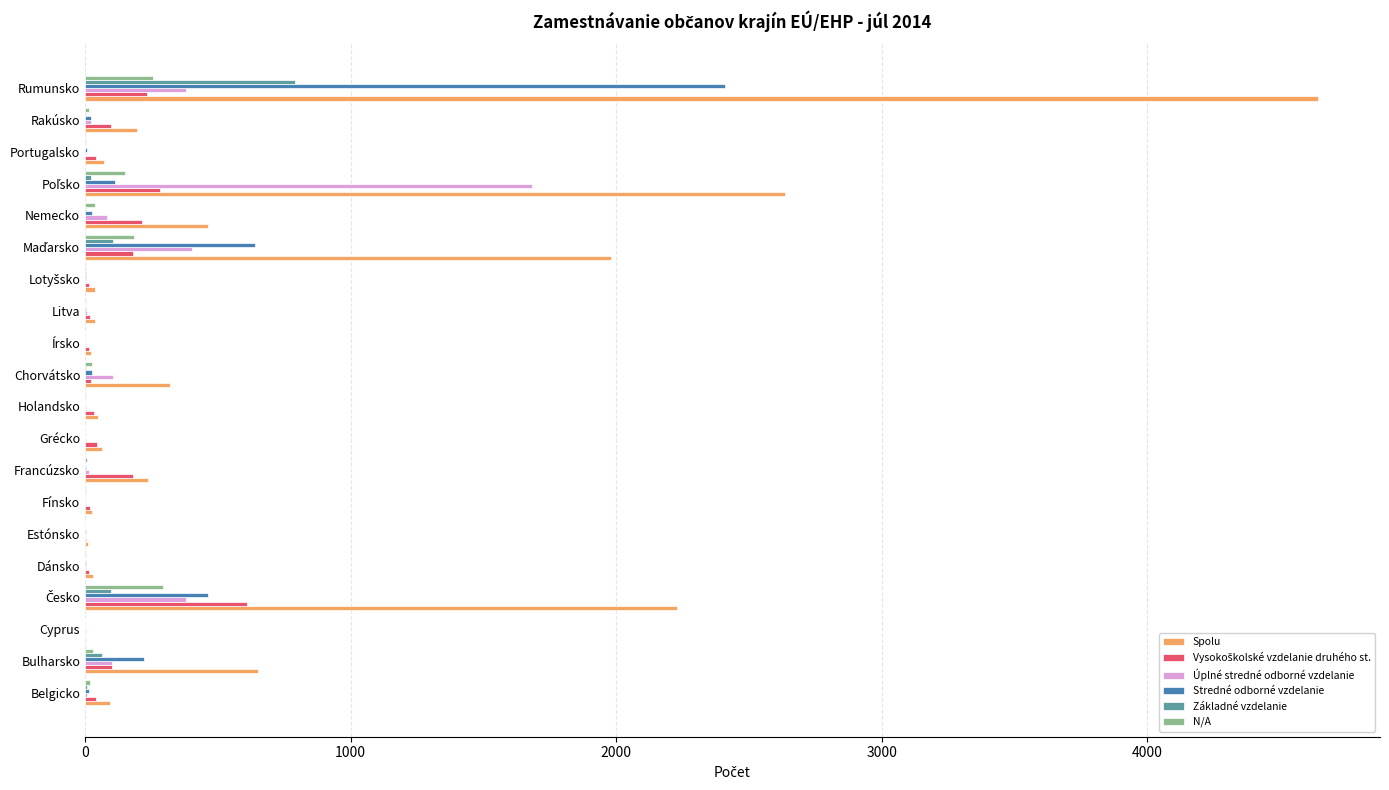

Which series has the largest total across all categories?

Spolu